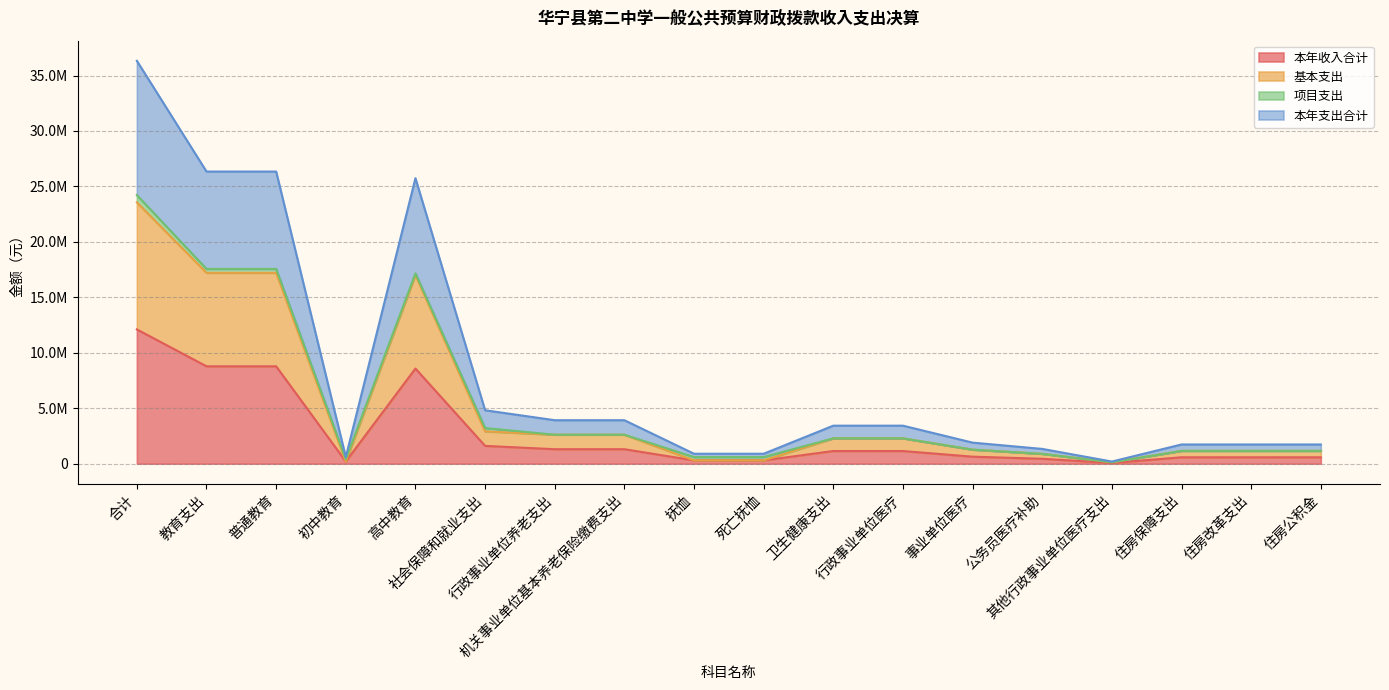

What position from the left is 普通教育?

3